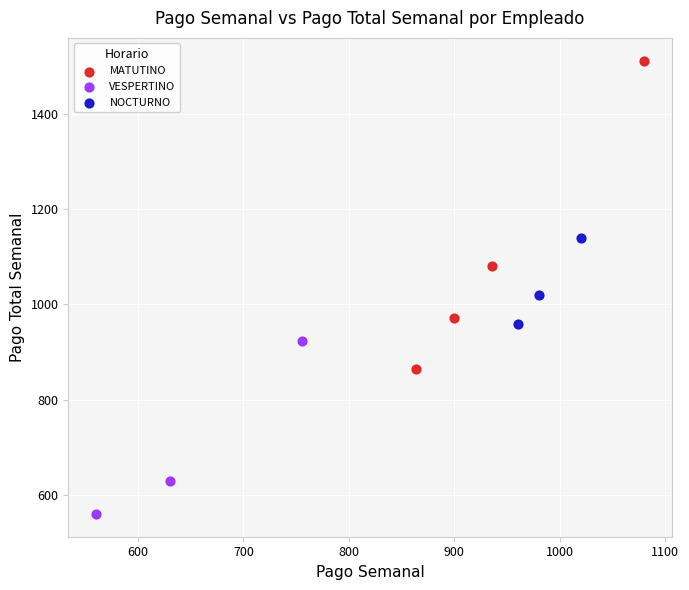

What are all the series names shown in the legend?

MATUTINO, VESPERTINO, NOCTURNO